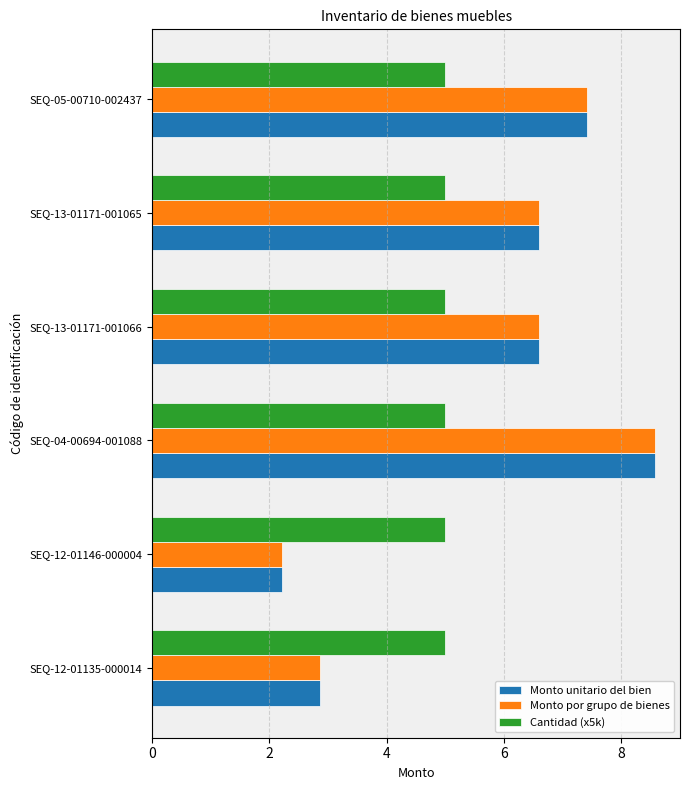

The Monto unitario del bien series shows 3.2 at SEQ-12-01146-000004. True or false?

False